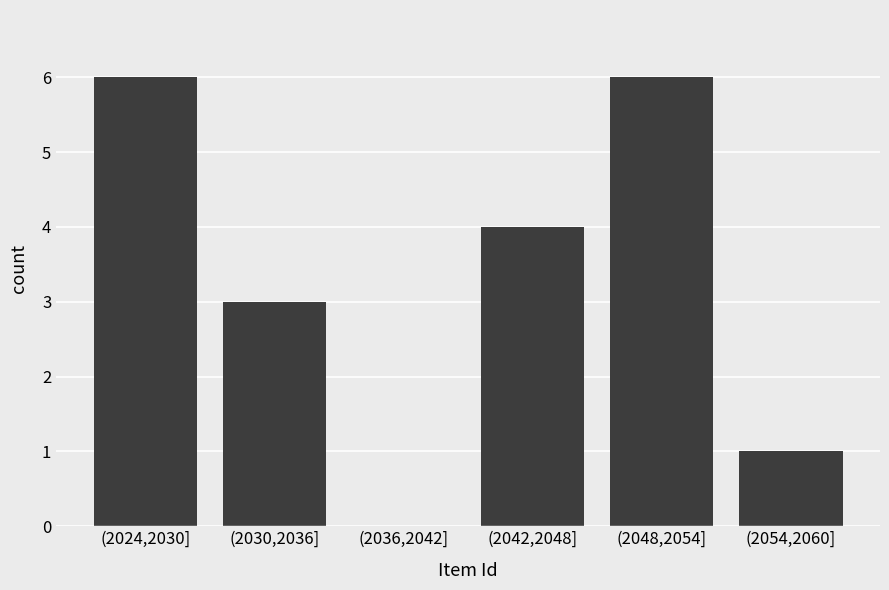

Reading left to right, what are all the values shown in this chart?

(2024,2030]=6	(2030,2036]=3	(2036,2042]=0	(2042,2048]=4	(2048,2054]=6	(2054,2060]=1